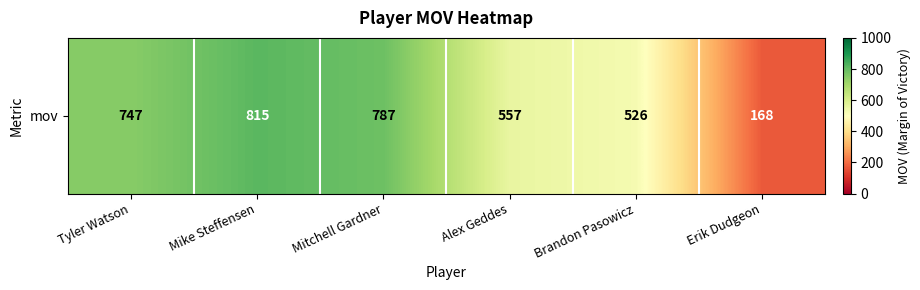

What is the sum of all values?

3600